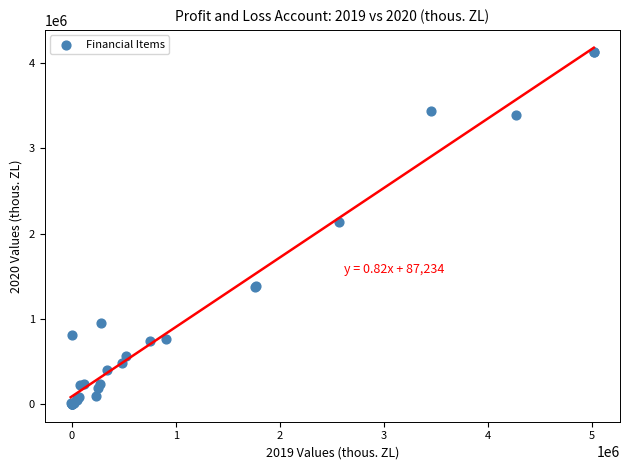

What Y value in the scatter plot is closest to 2063939?

2139288.5